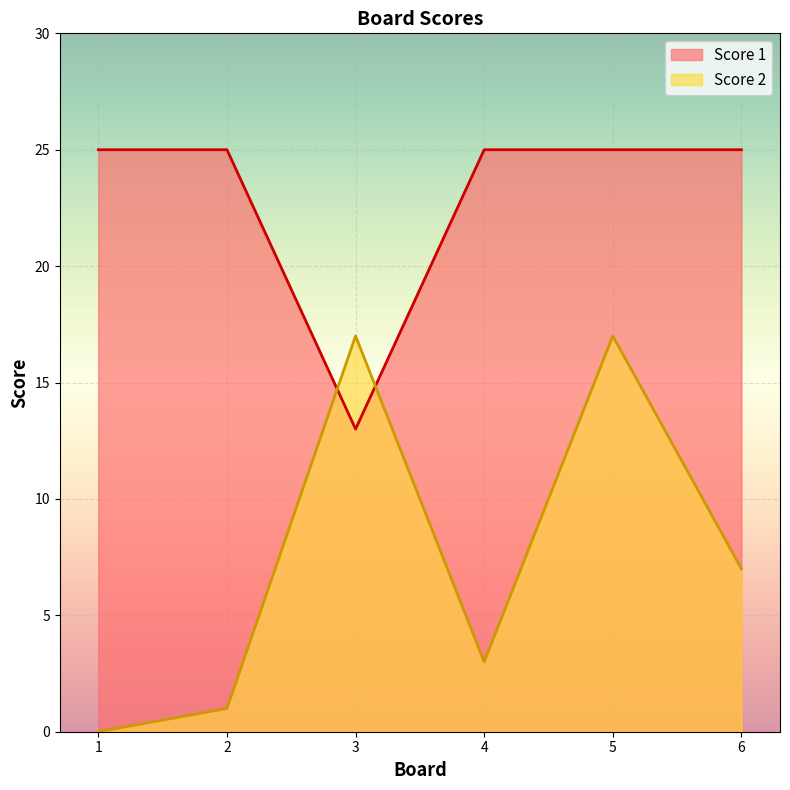

How many series are shown in this chart?

2